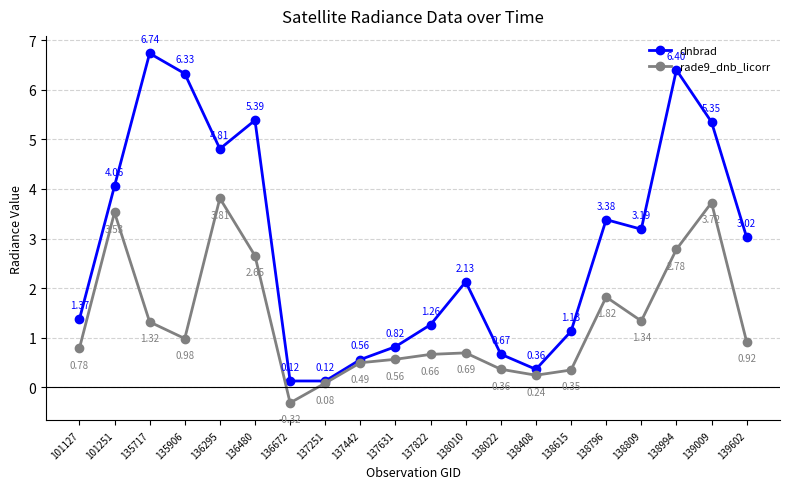

What are all the series names shown in the legend?

dnbrad, rade9_dnb_licorr